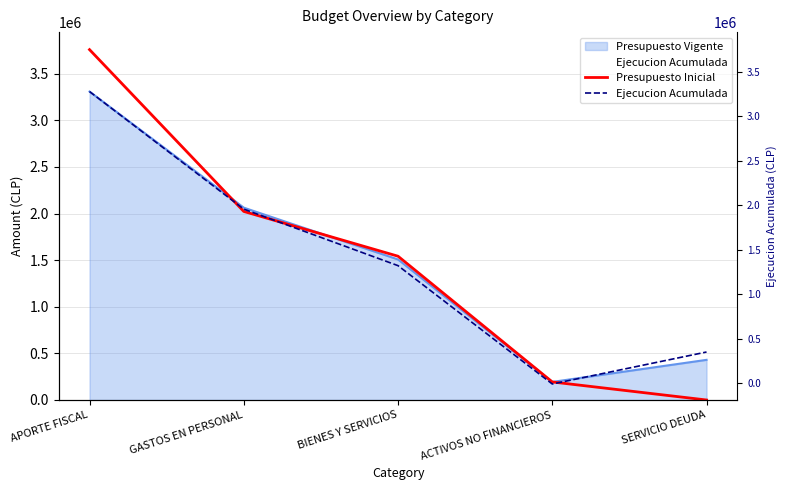

Rank the categories by Presupuesto Inicial value from lowest to highest.

SERVICIO DEUDA, ACTIVOS NO FINANCIEROS, BIENES Y SERVICIOS, GASTOS EN PERSONAL, APORTE FISCAL